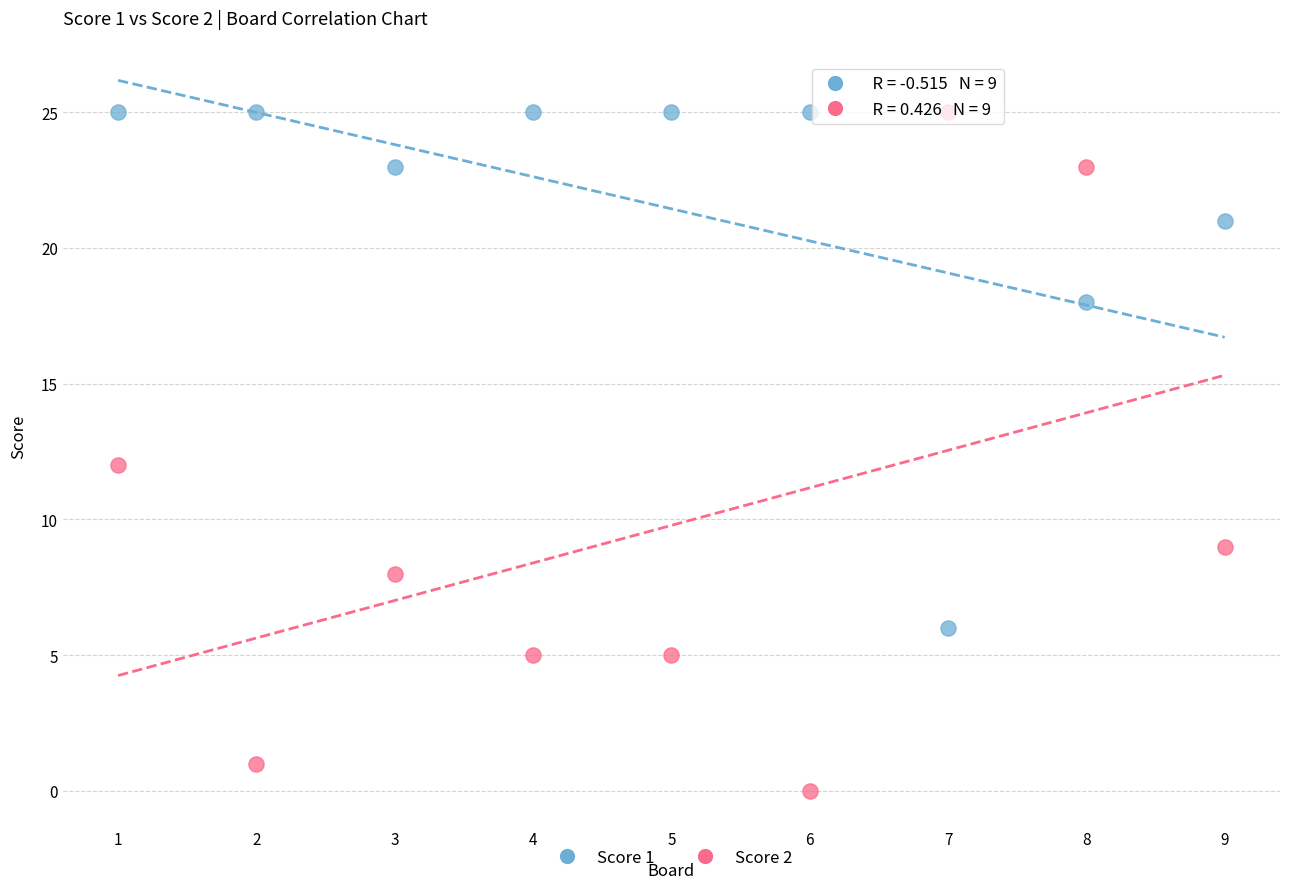

What are all the series names shown in the legend?

Score 1, Score 2